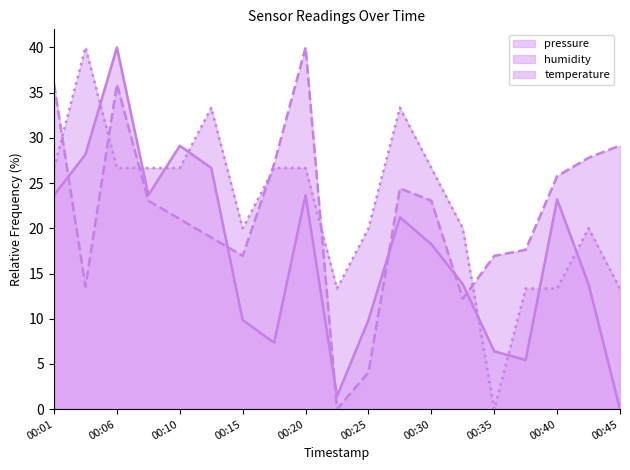

Reading right to left, transcribe all the data shown in this chart.

pressure: 00:45=0.0	00:42=13.8	00:40=23.2	00:37=5.4	00:35=6.4	00:32=13.8	00:30=18.2	00:27=21.2	00:25=9.9	00:23=1.4	00:20=23.7	00:18=7.3	00:15=9.9	00:13=26.7	00:10=29.1	00:08=23.7	00:06=40.0	00:03=28.2	00:01=23.7
temperature: 00:45=13.3	00:42=20.0	00:40=13.3	00:37=13.3	00:35=0.0	00:32=20.0	00:30=26.7	00:27=33.3	00:25=20.0	00:23=13.3	00:20=26.7	00:18=26.7	00:15=20.0	00:13=33.3	00:10=26.7	00:08=26.7	00:06=26.7	00:03=40.0	00:01=26.7
humidity: 00:45=29.2	00:42=27.8	00:40=25.8	00:37=17.6	00:35=16.9	00:32=12.2	00:30=23.1	00:27=24.4	00:25=4.1	00:23=0.0	00:20=40.0	00:18=27.1	00:15=16.9	00:13=19.0	00:10=21.0	00:08=23.1	00:06=35.9	00:03=13.6	00:01=35.9